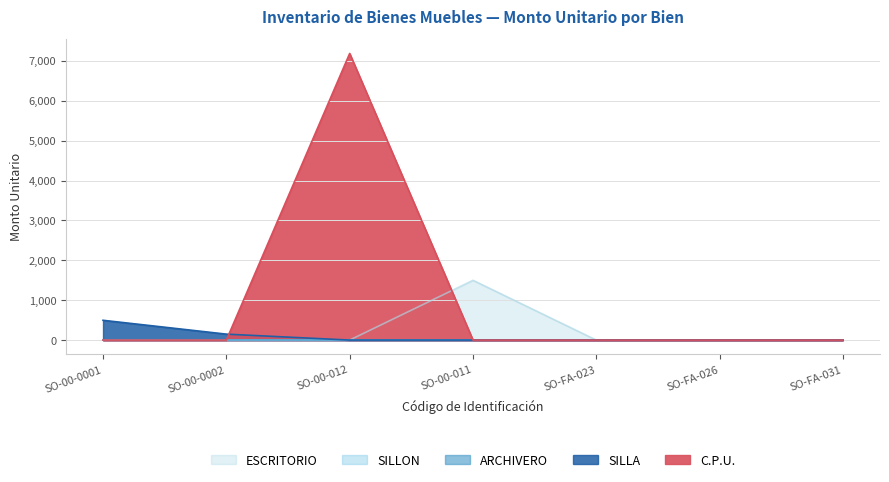

What is the sum of all C.P.U. values?

7193